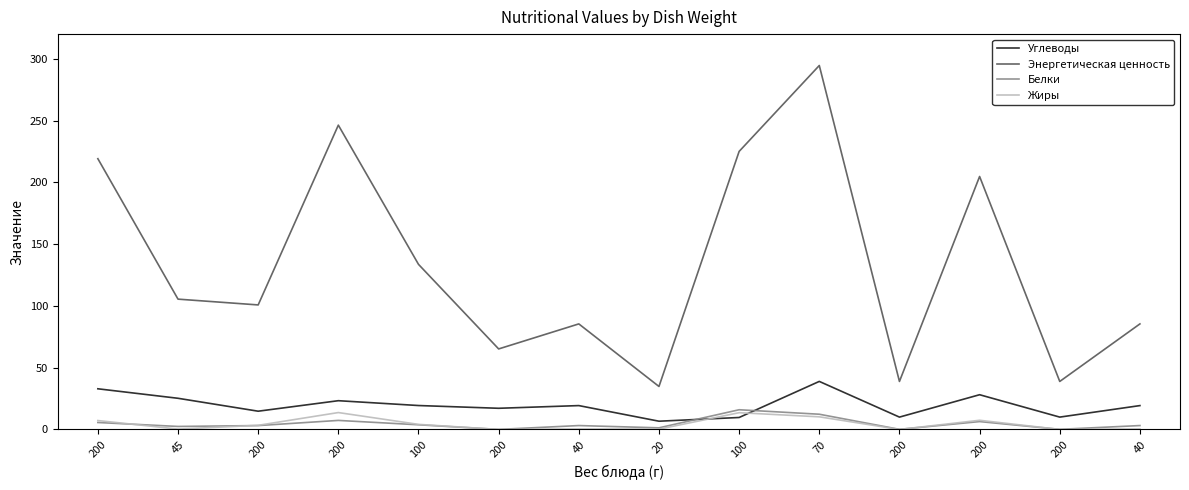

What is the value of the Углеводы point at the 14th from the left?

19.3